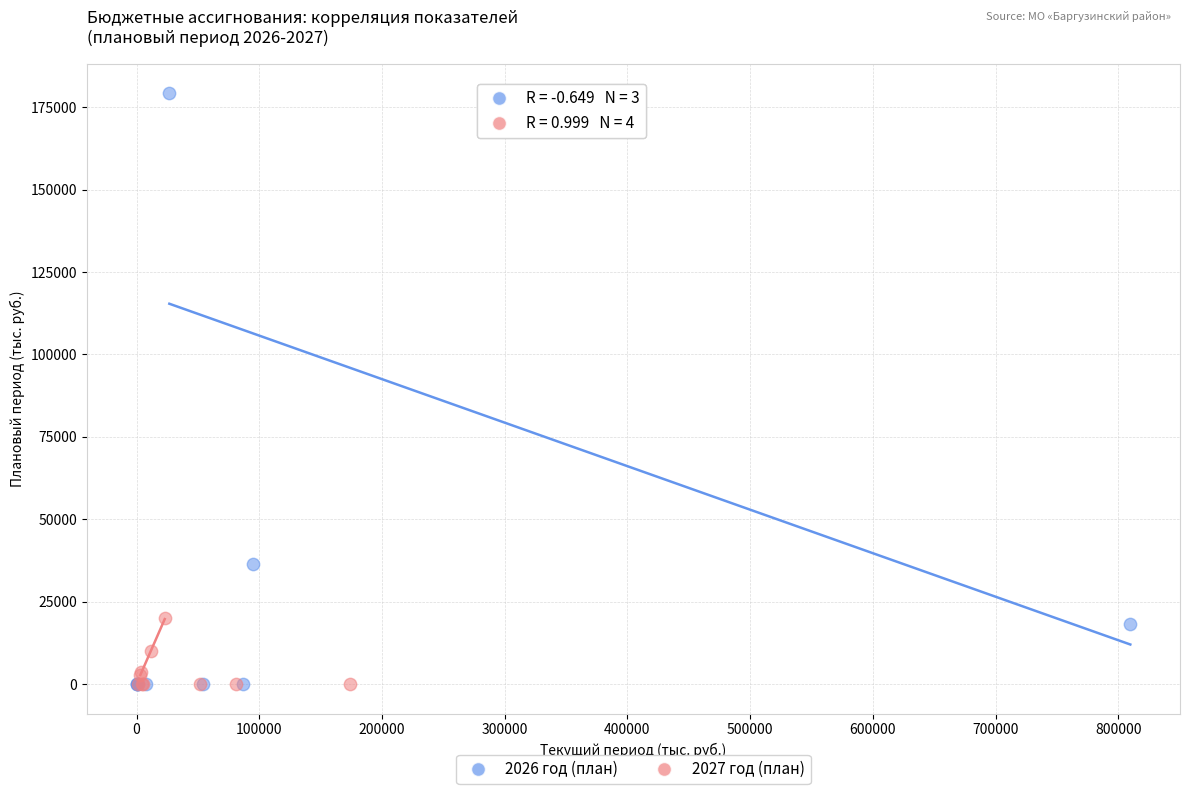

Which series has the largest Y range (max minus min)?

2026 год (план)